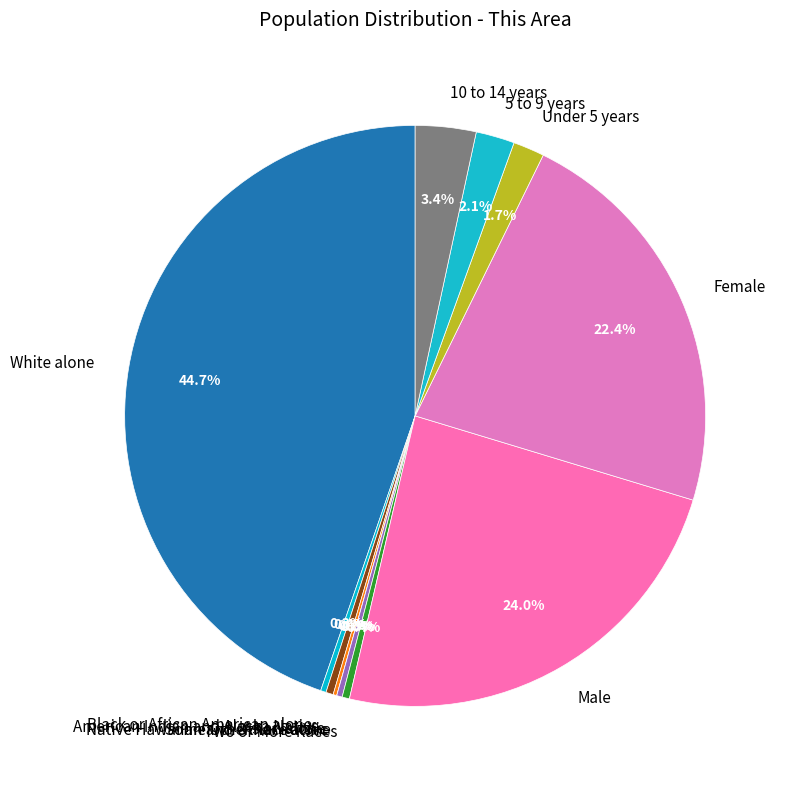

How many segments does this pie chart have?

12